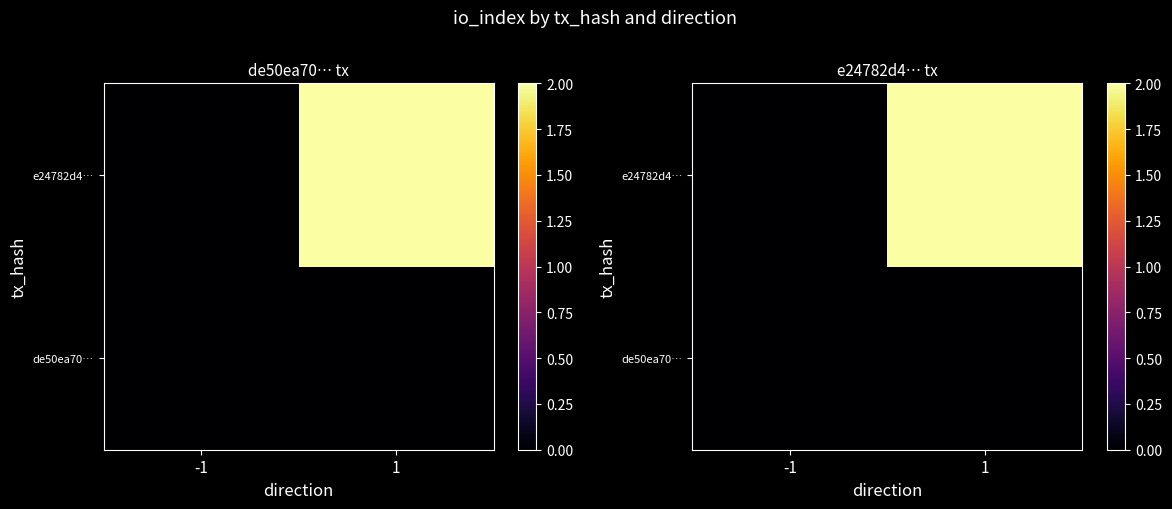

The e24782d4… series shows 1 at 1. True or false?

False